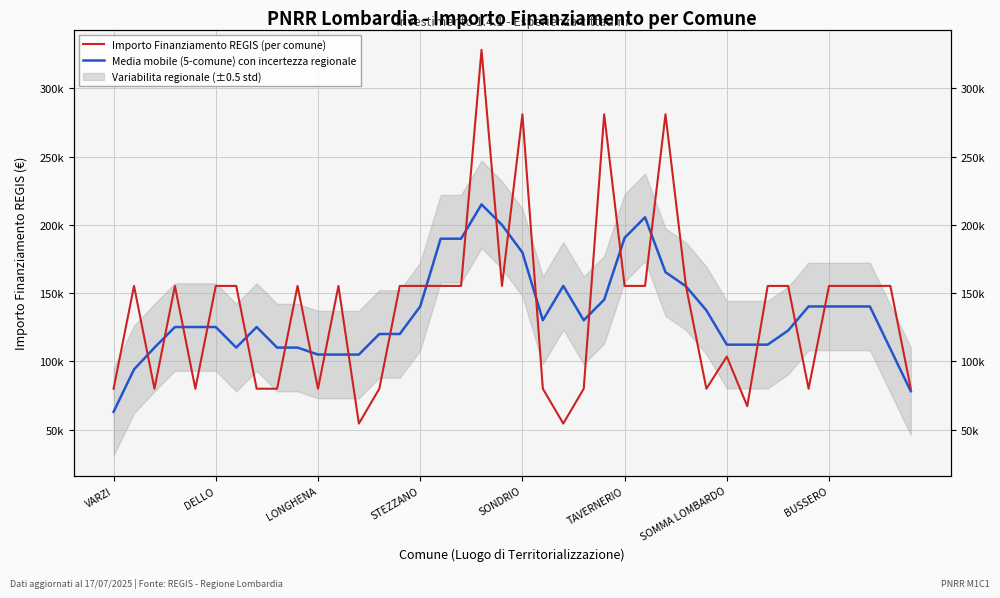

What is the difference between the Media mobile (5-comune) con incertezza regionale values at 18 and VARZI?

151943.2